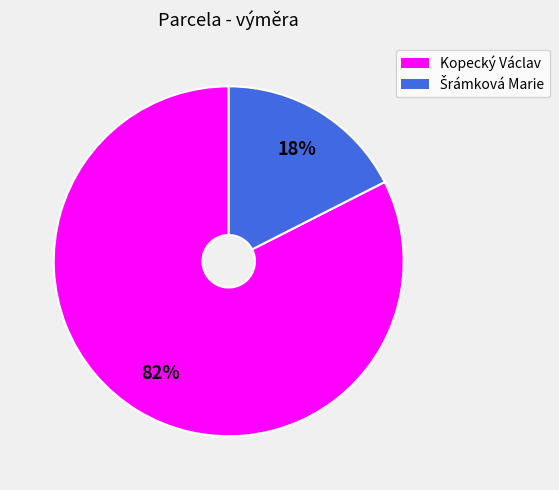

To the nearest percent, what is the average slice percentage?

50%